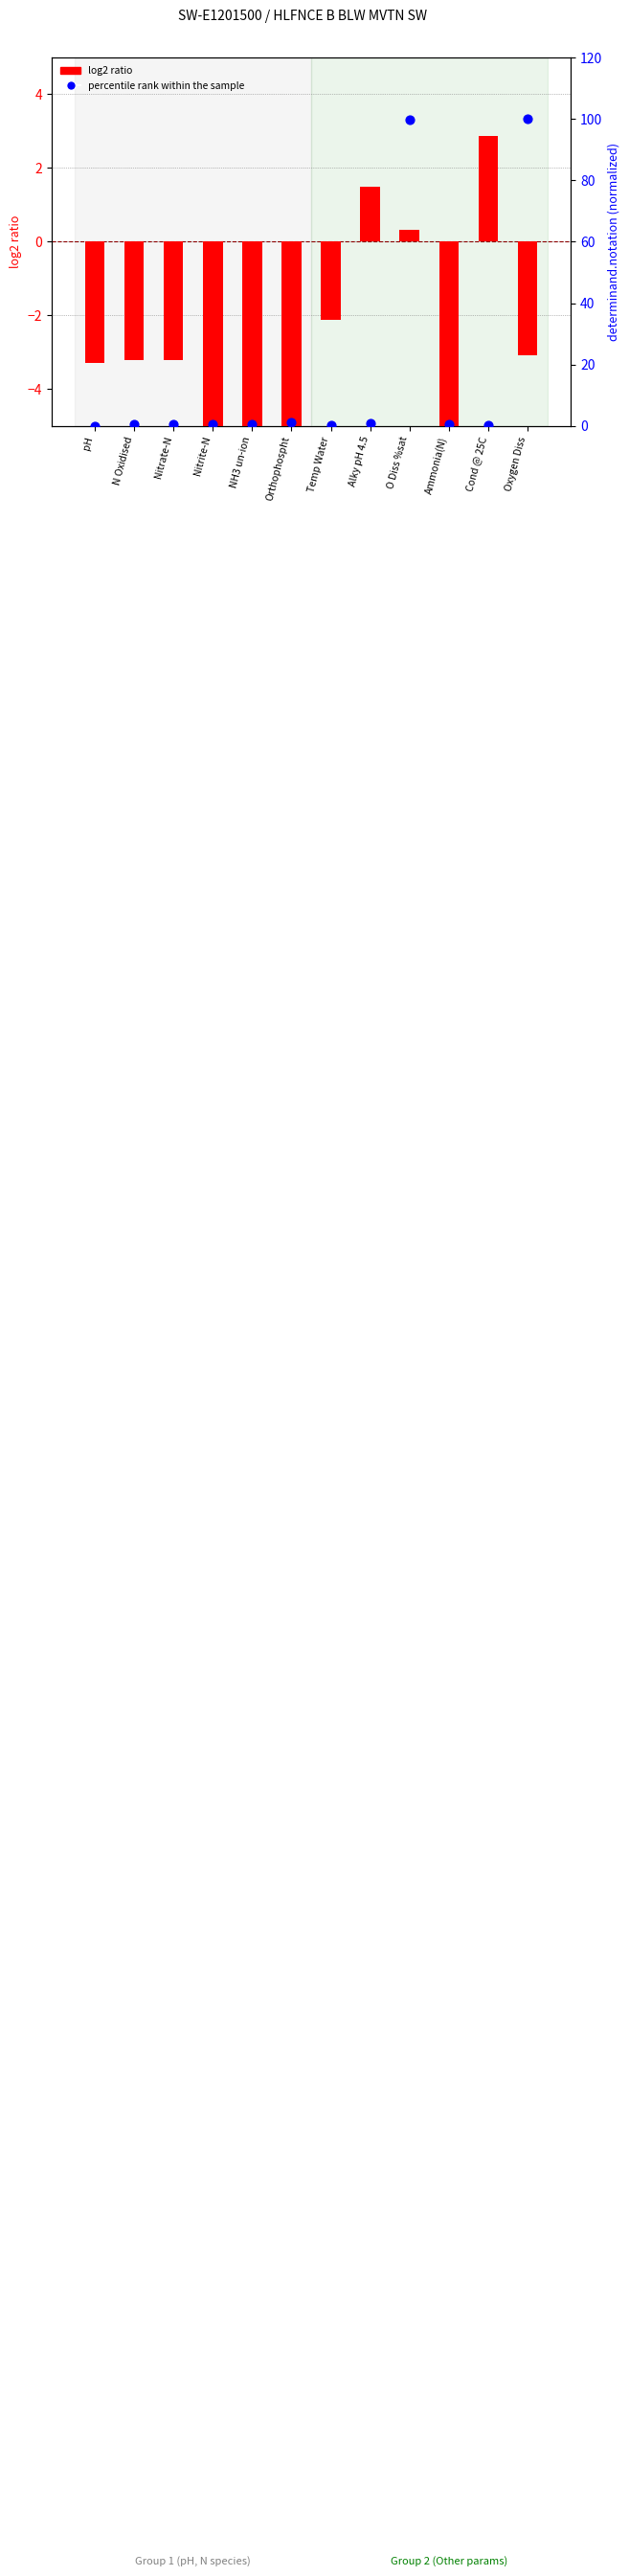

What is the total value across all series at Alky pH 4.5?

2.5